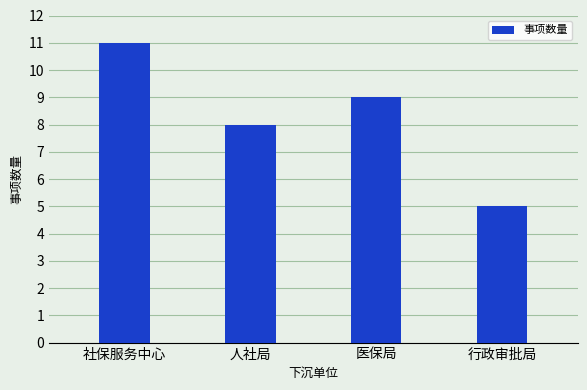

Read the value at 人社局.

8